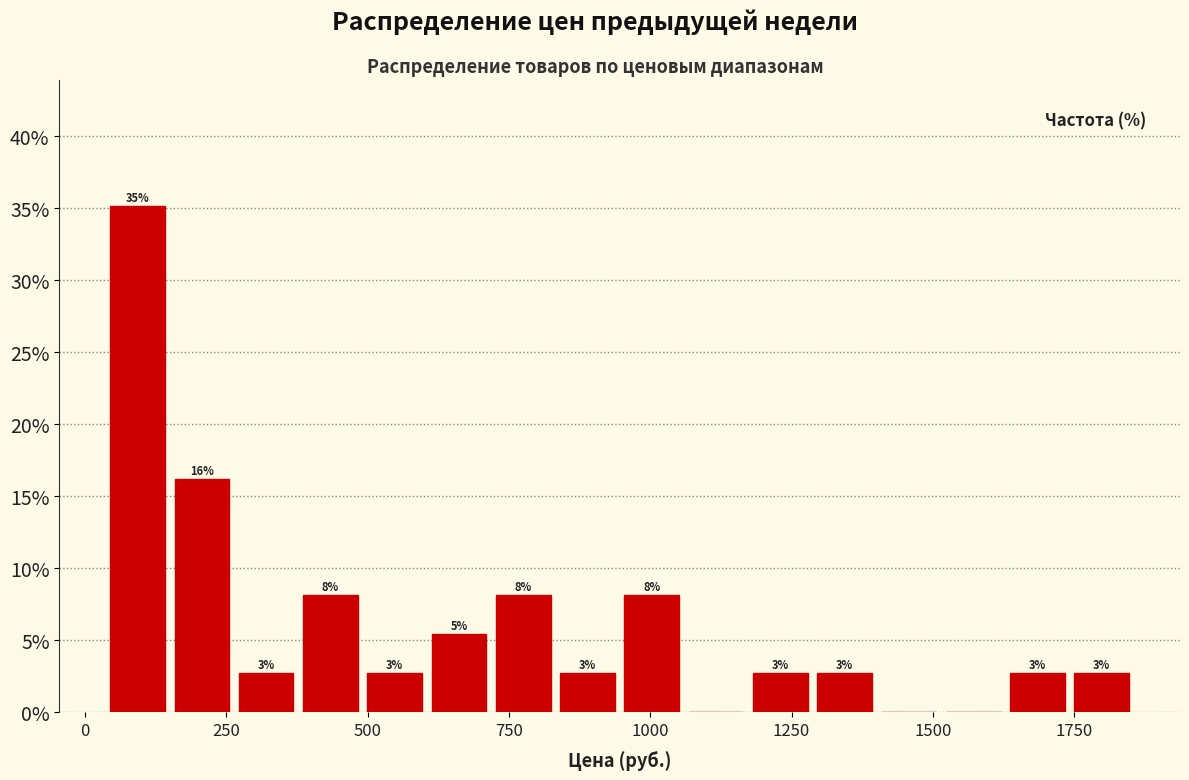

Read against the x-axis, roughly where is the centre of the tallest bar?

100